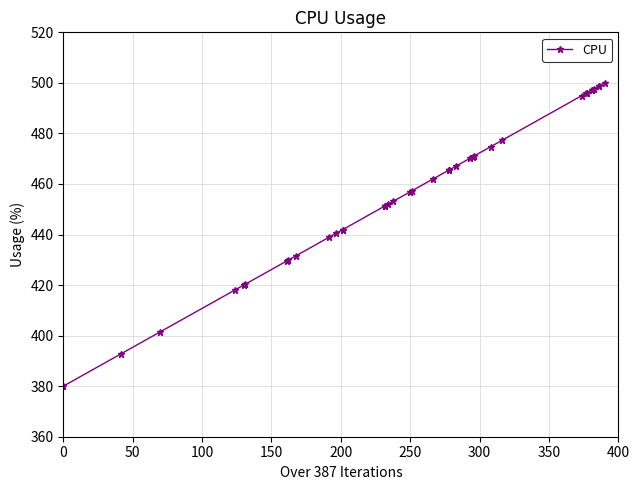

What is the difference between the maximum and minimum values?

120.0